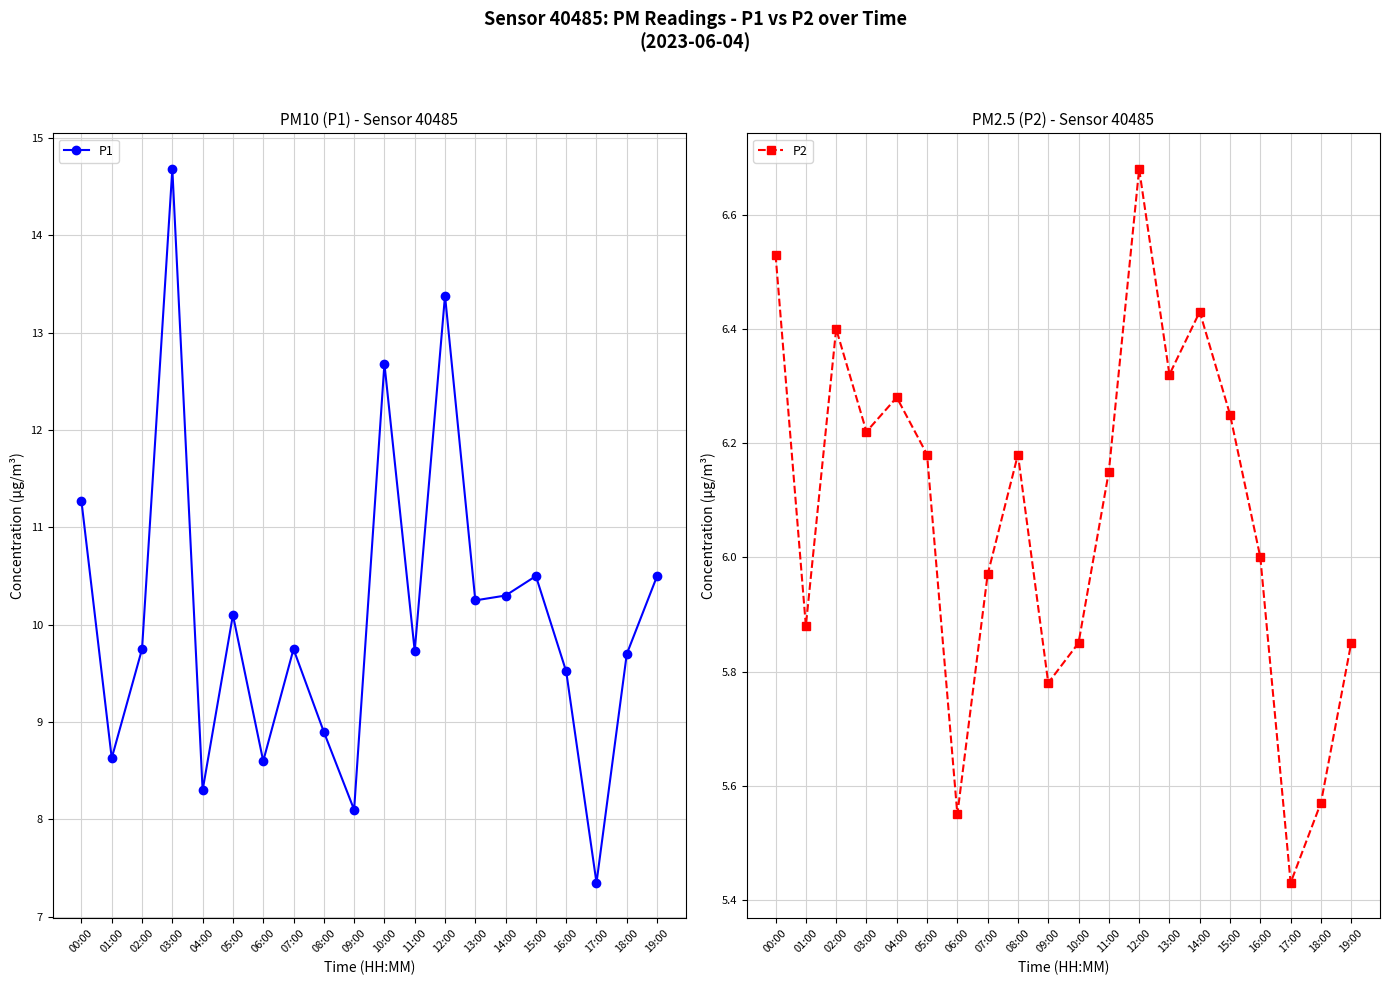

What are all the series names shown in the legend?

P1, P2